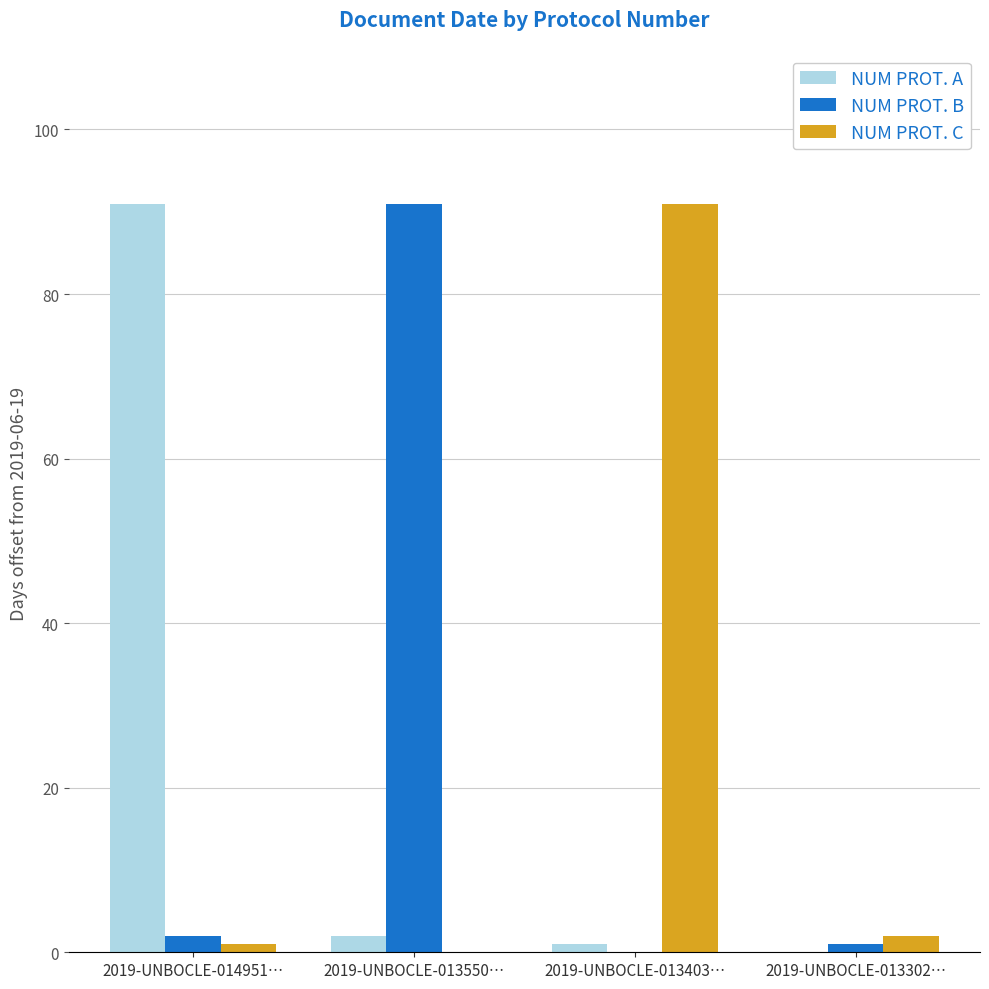

What is the maximum value shown in the chart?

91